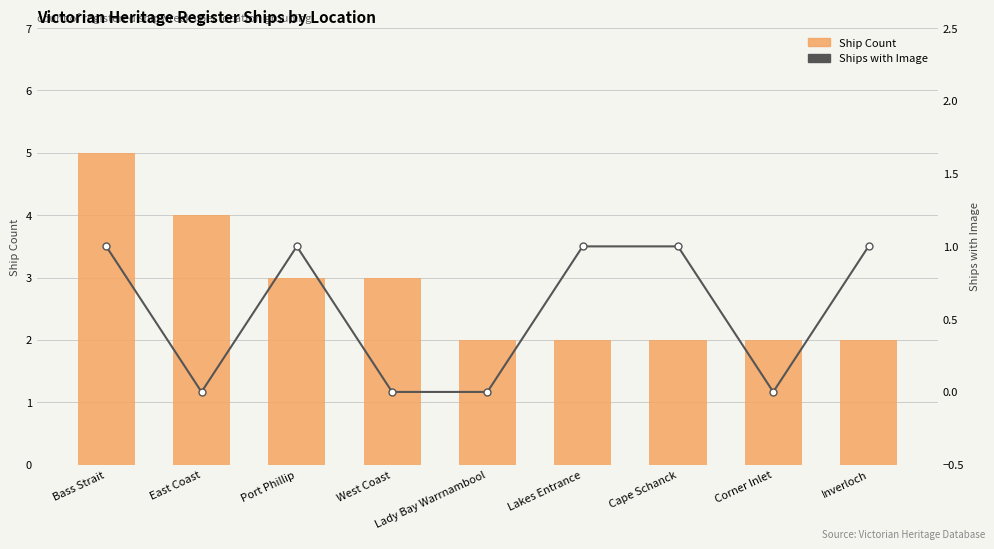

List the series in order of their peak value, lowest first.

Ships with Image, Ship Count